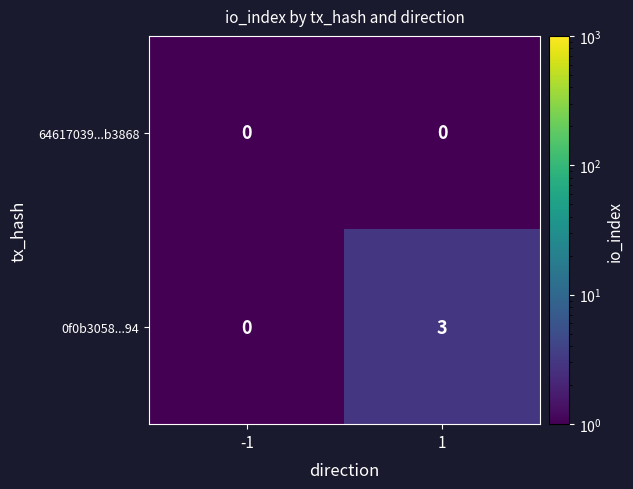

Rank the series by their average value, from highest to lowest.

0f0b3058...94, 64617039...b3868